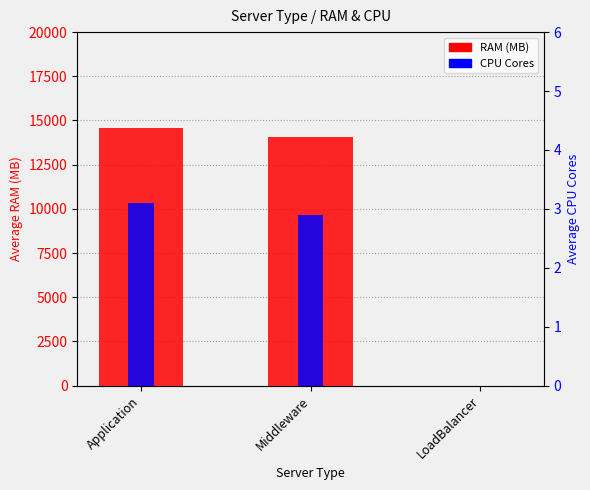

What are all the series names shown in the legend?

RAM (MB), CPU Cores